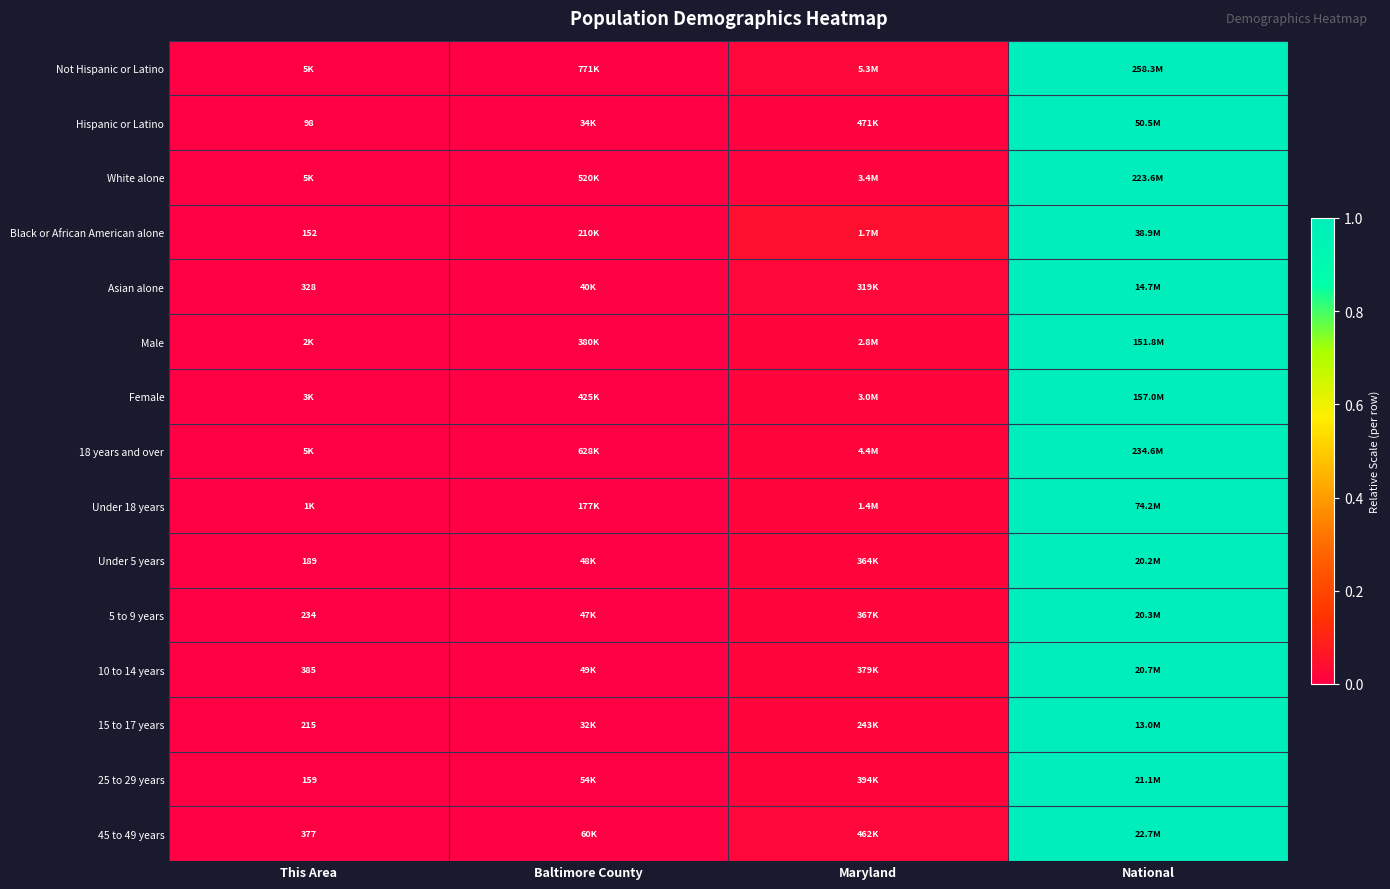

At which label is 5 to 9 years closest to 0?

This Area